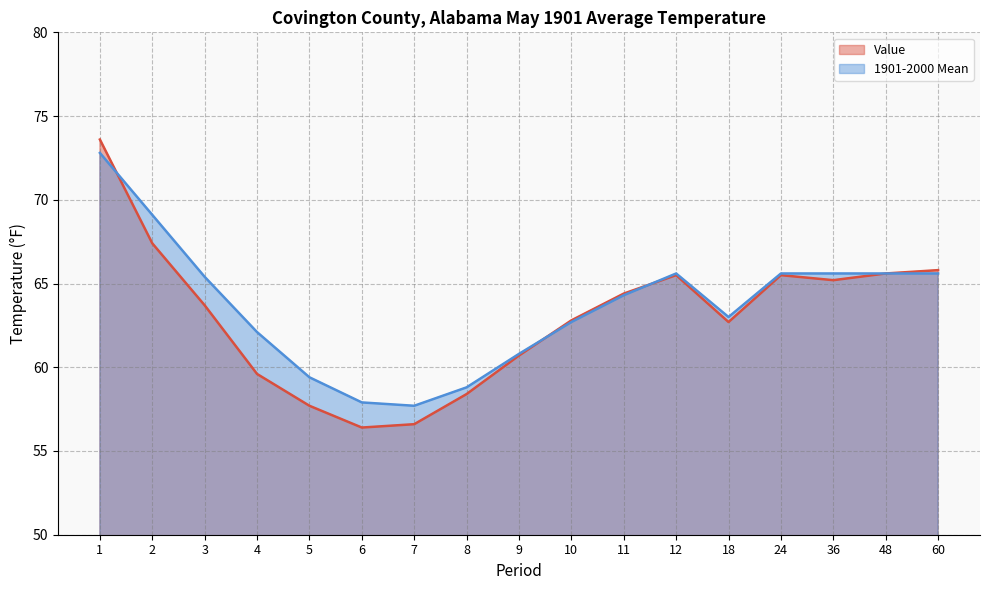

How many interior local valleys does the Value series have?

3